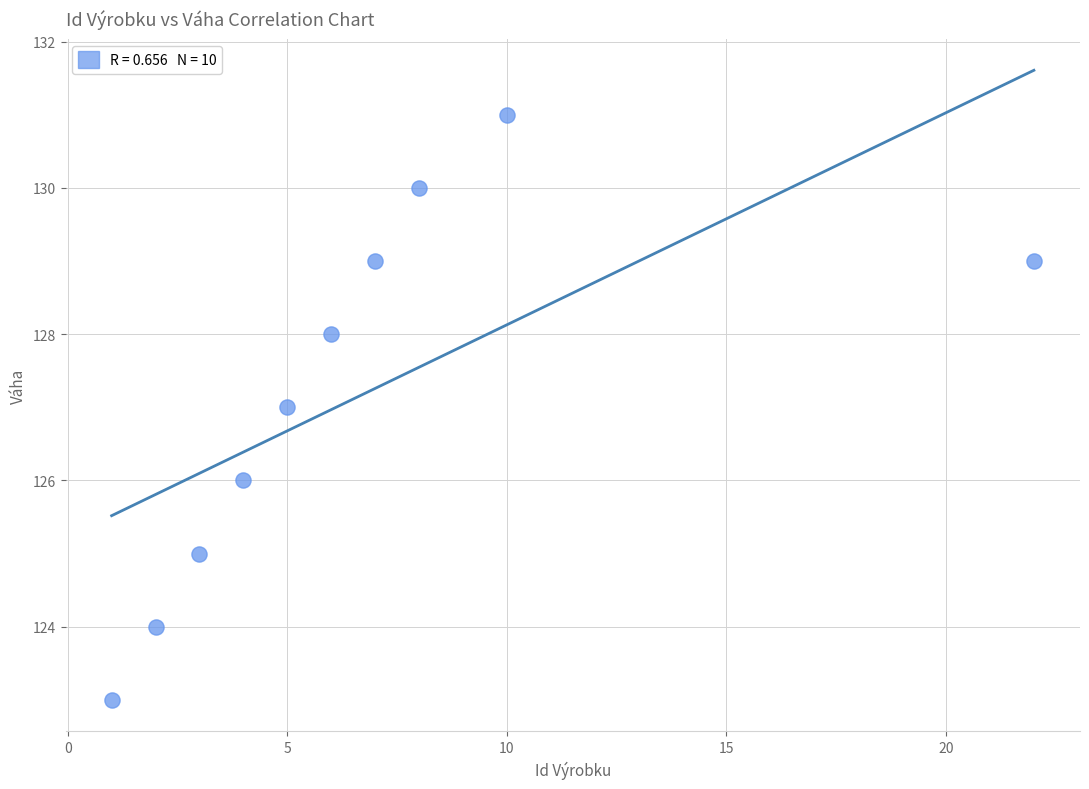

What is the average Y value?

127